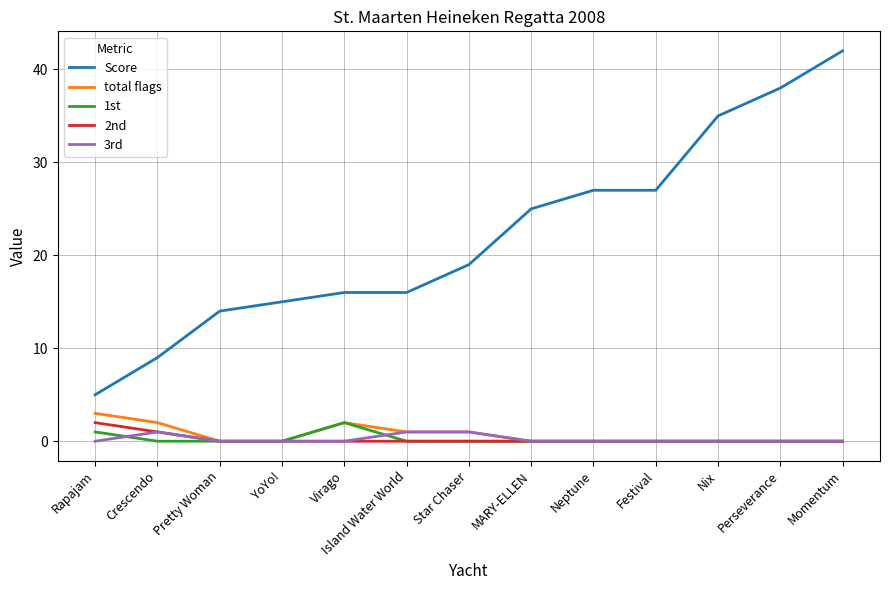

Is it true that 2nd equals 0 at Star Chaser?

True